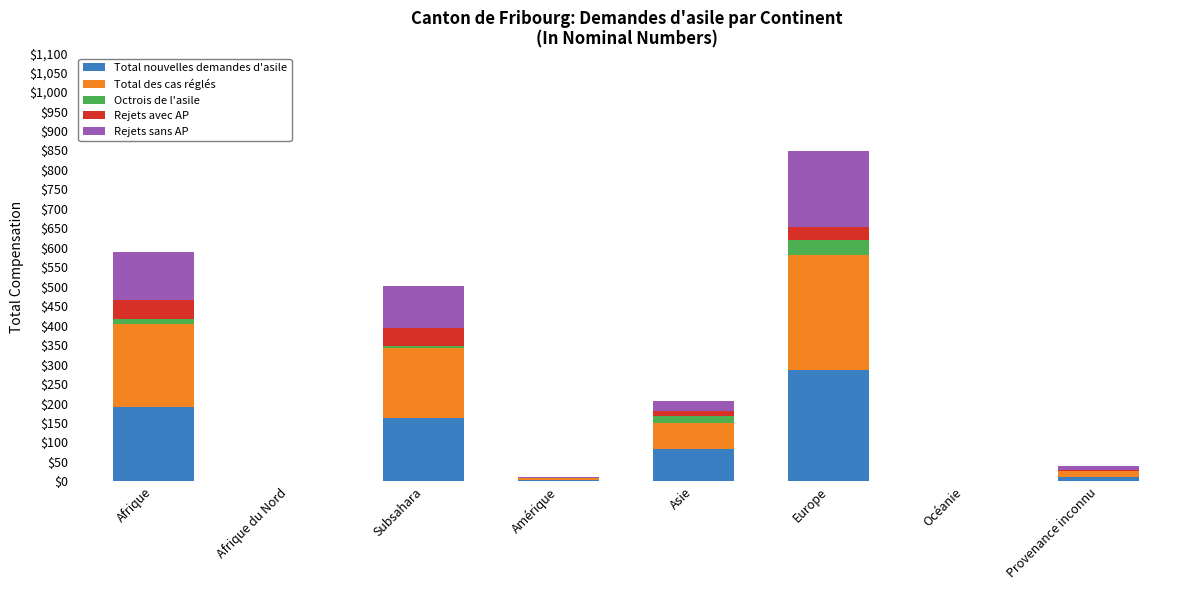

At which category is the sum across all series the highest?

Europe